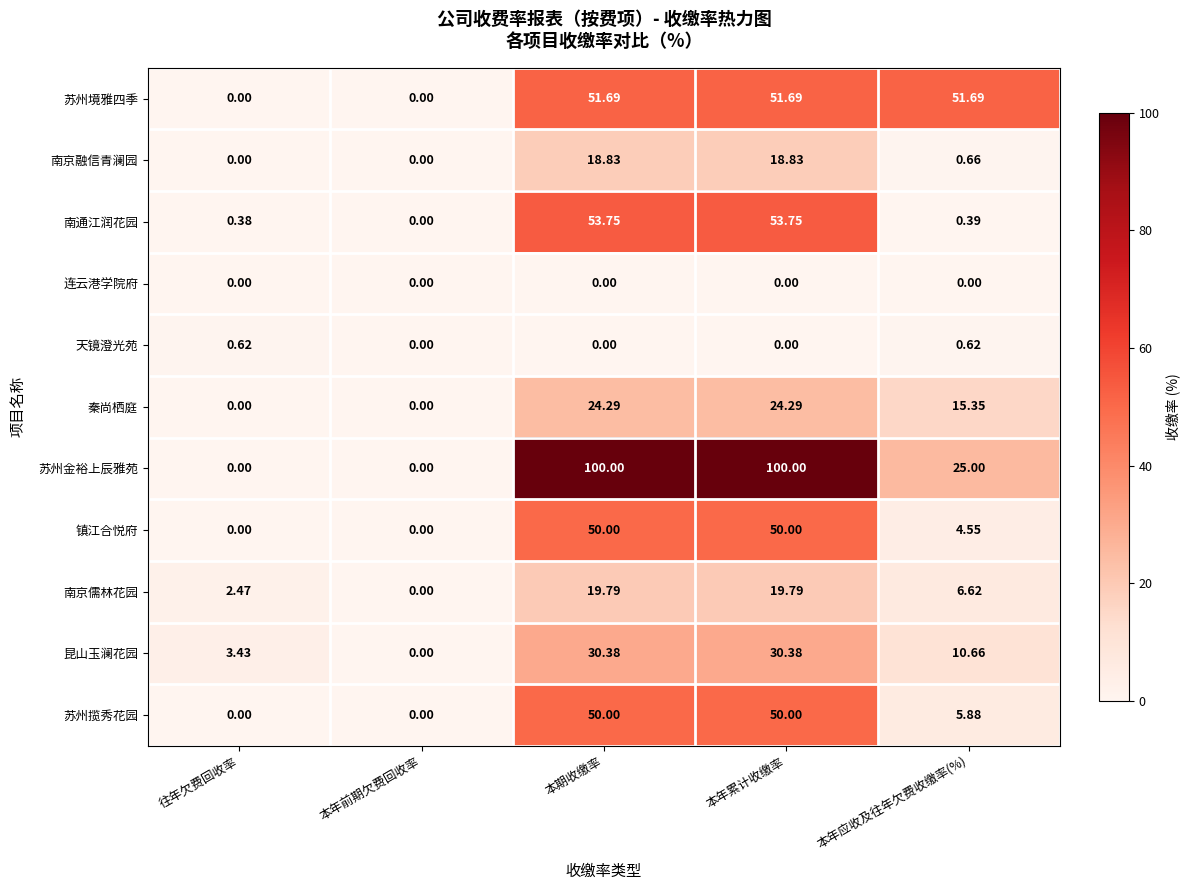

Which series has the largest total across all categories?

苏州金裕上辰雅苑